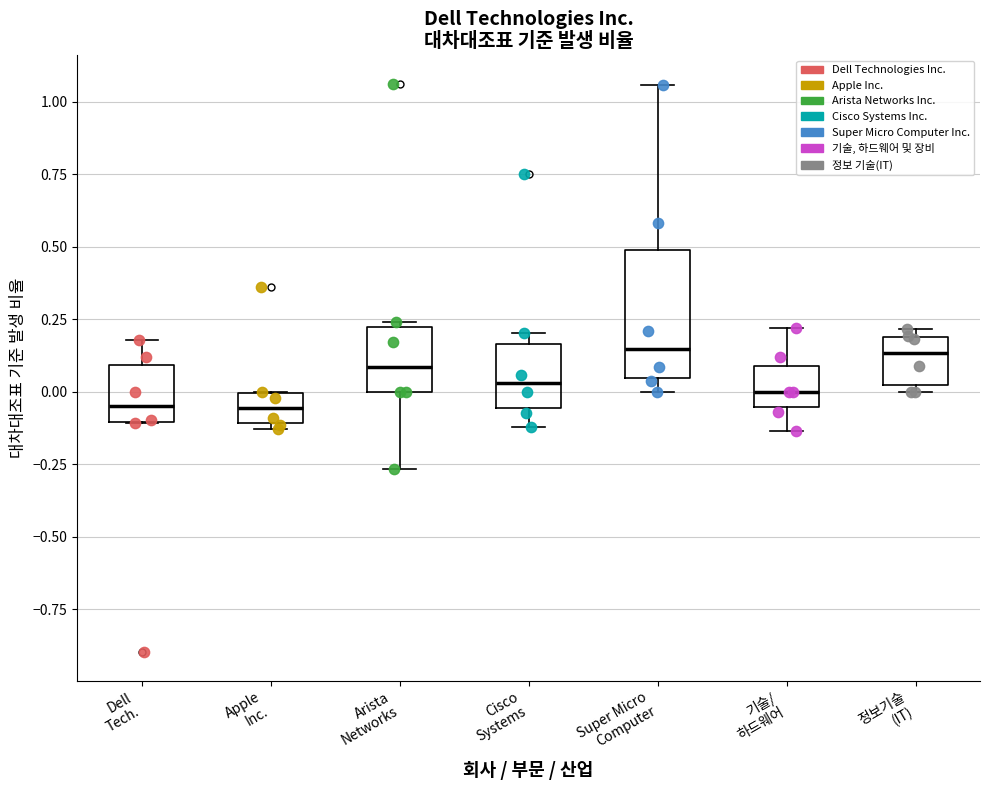

Where does the median line of the box for Cisco Systems sit on the y-axis? The values are not printed on the chart, so give them approximately, as read against the axis.

0.05